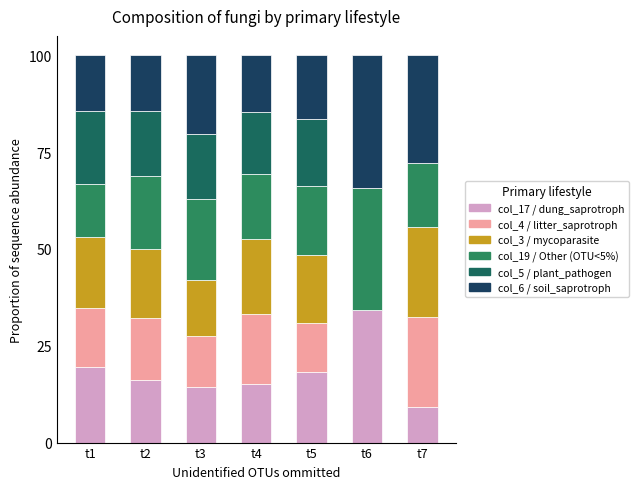

How many values in the col_17 / dung_saprotroph series exceed 16?

4